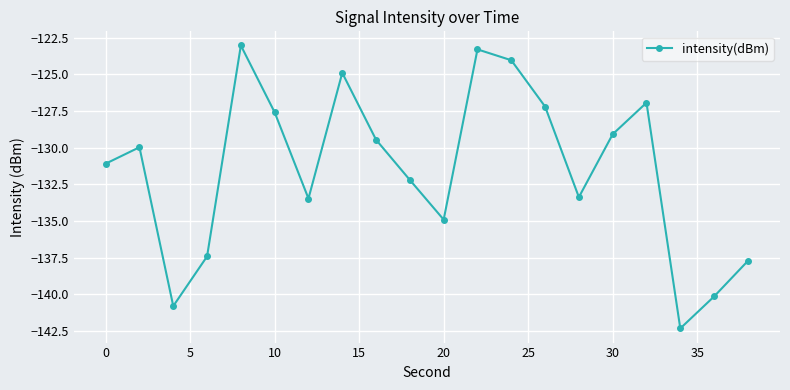

How many points are higher than both their immediate neighbors (excluding endpoints)?

5